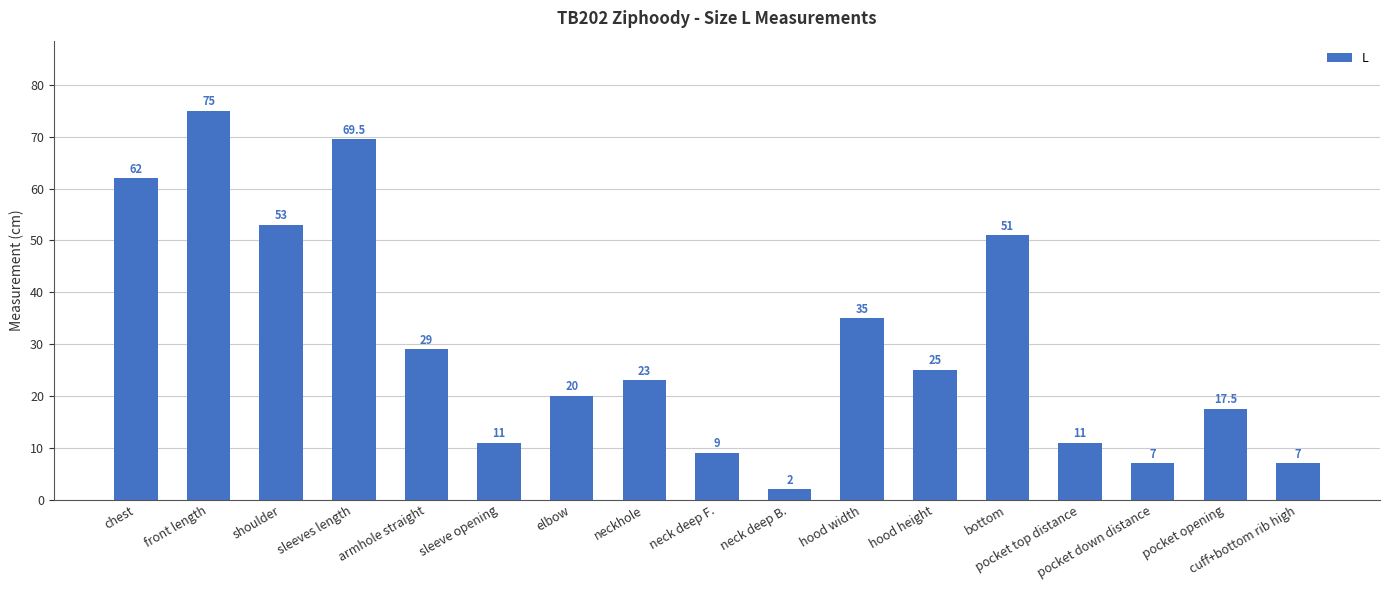

At which category does the chart reach its peak across all series?

front length